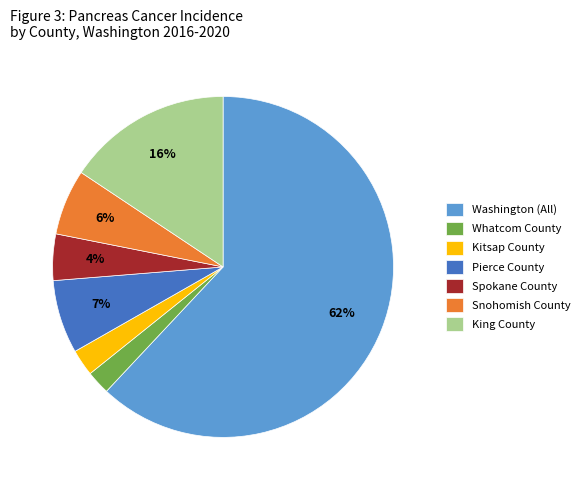

Count the number of slices in the pie.

7